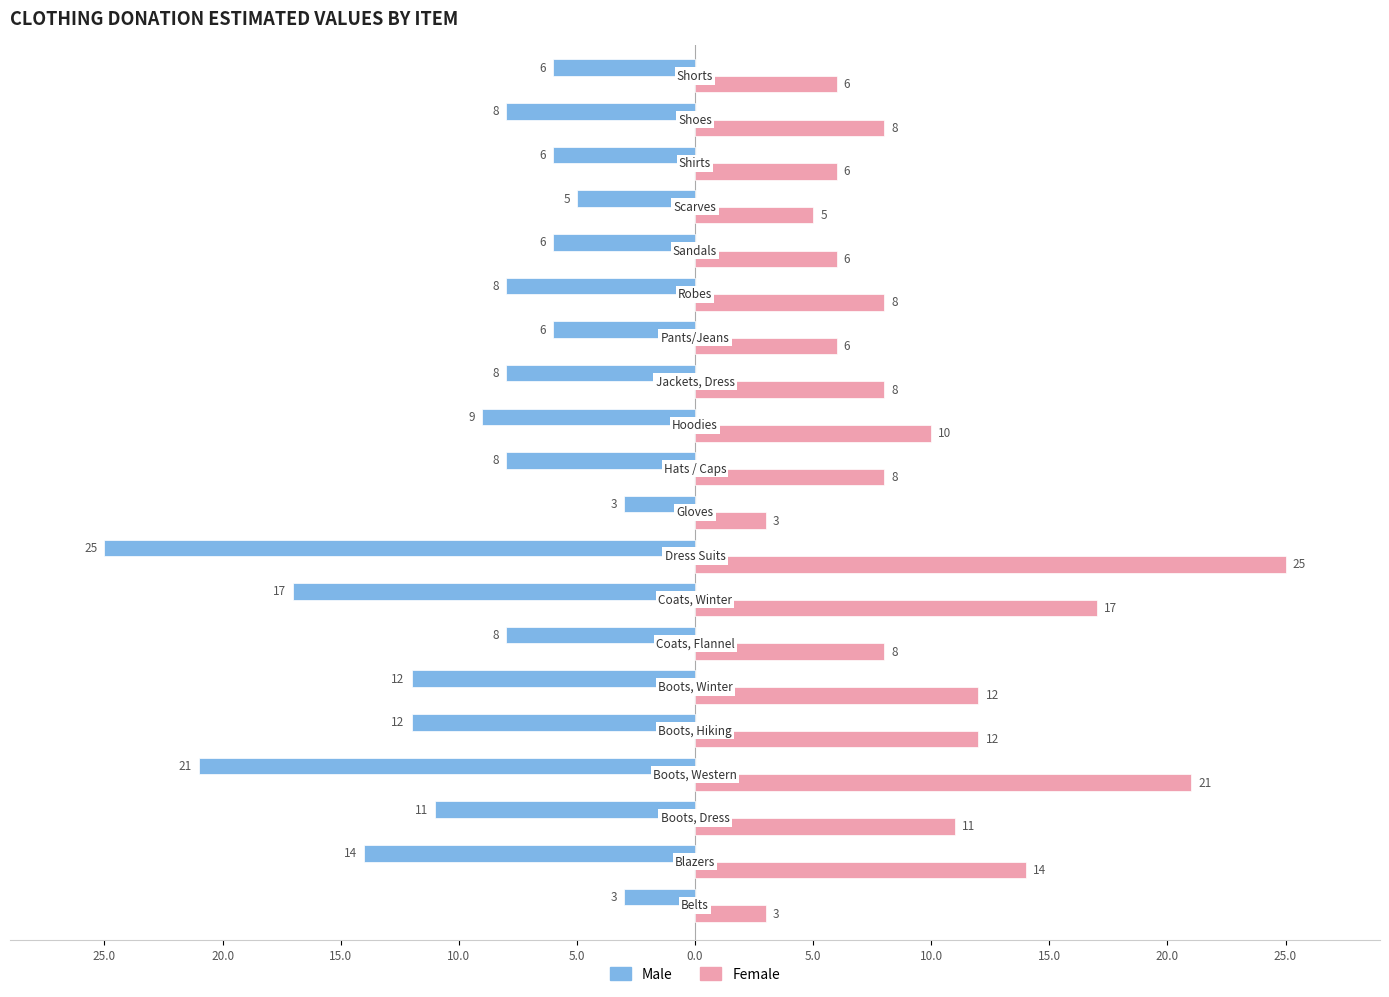

What are all the series names shown in the legend?

Male, Female